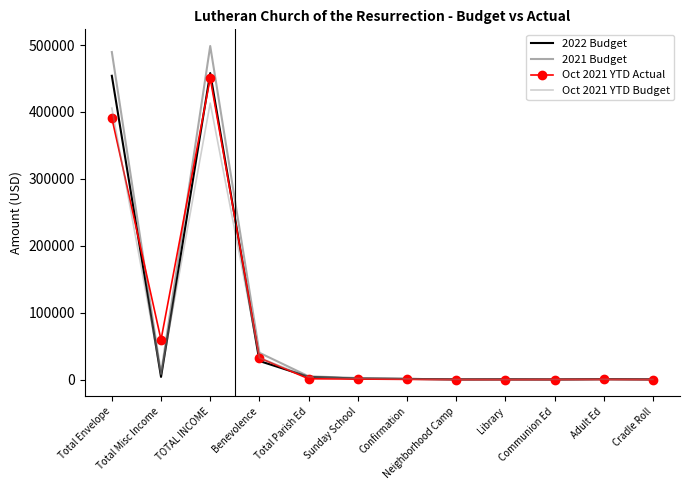

At which category does the chart reach its peak across all series?

TOTAL INCOME